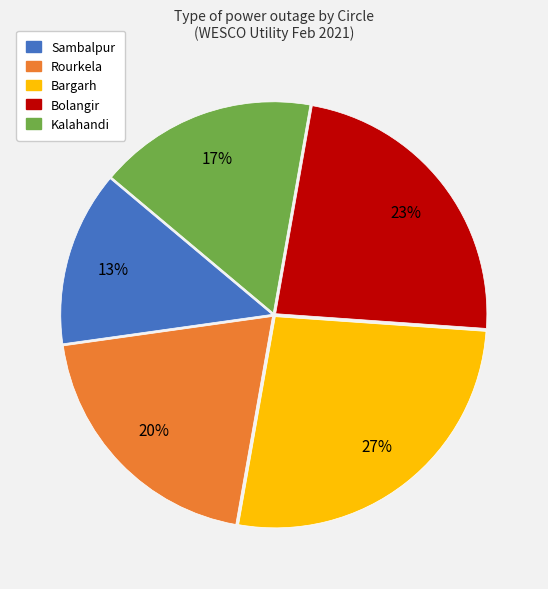

Does Bargarh account for over 50% of the chart?

No